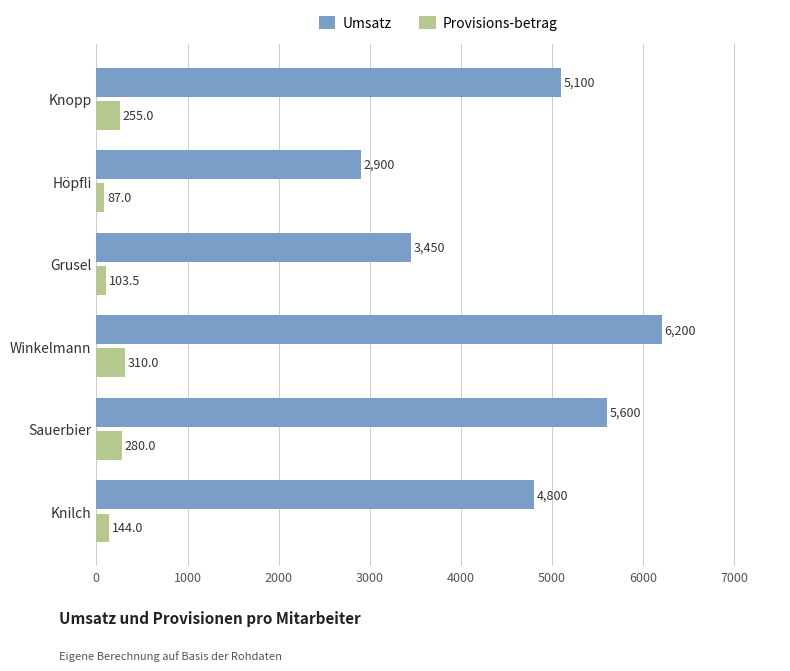

How many series are shown in this chart?

2